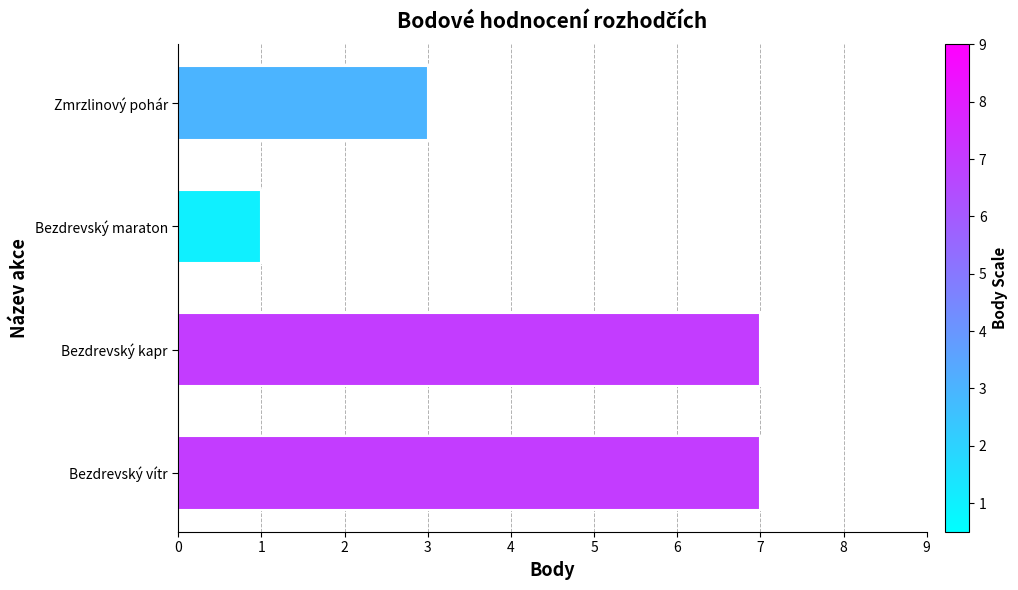

What is the sum of all values?

18